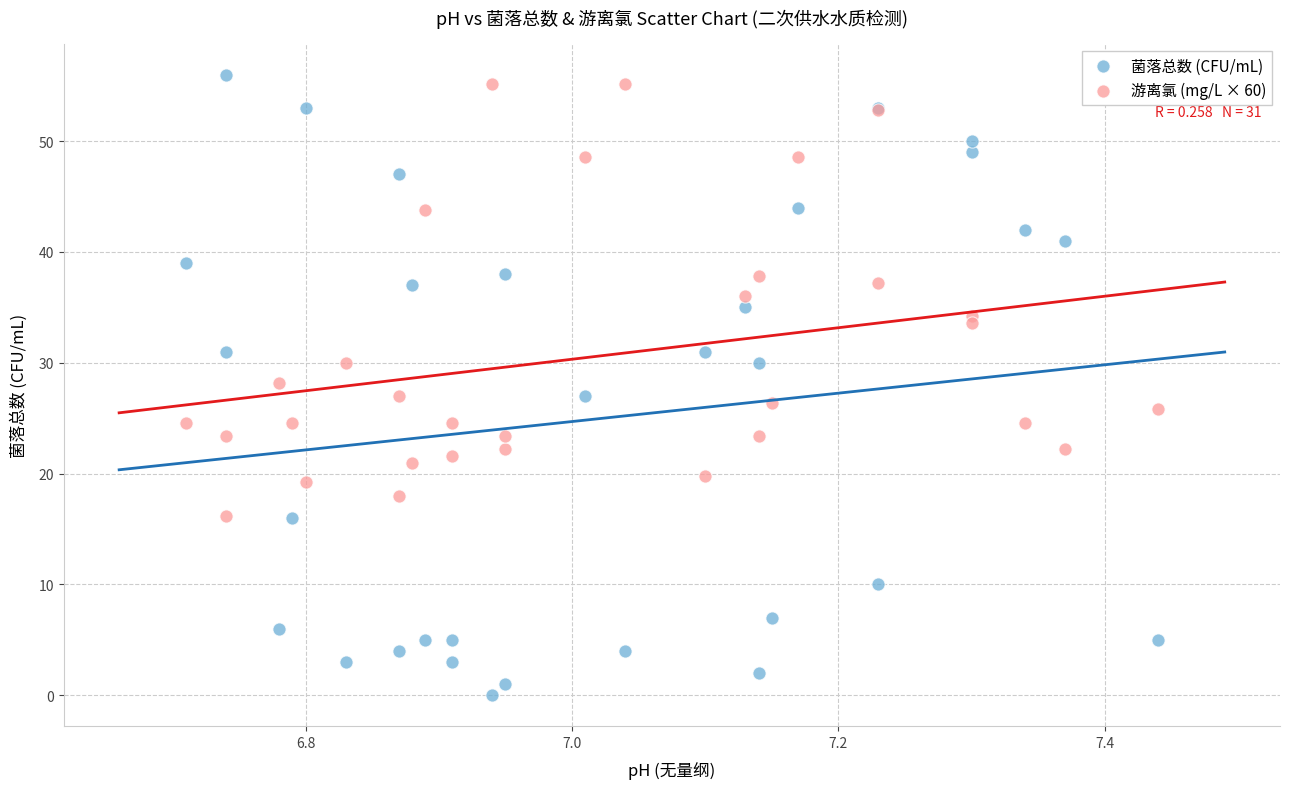

Which series has the largest Y range (max minus min)?

菌落总数 (CFU/mL)